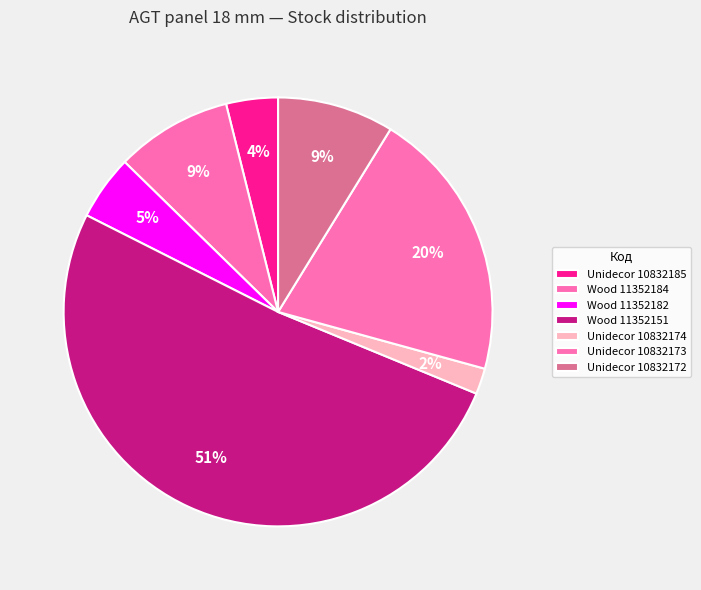

Count the number of slices in the pie.

7